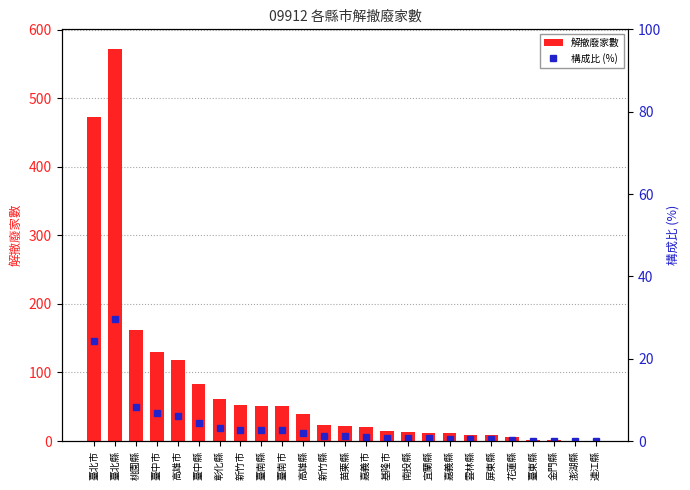

What is the sum of all 解撤廢家數 values?

1937